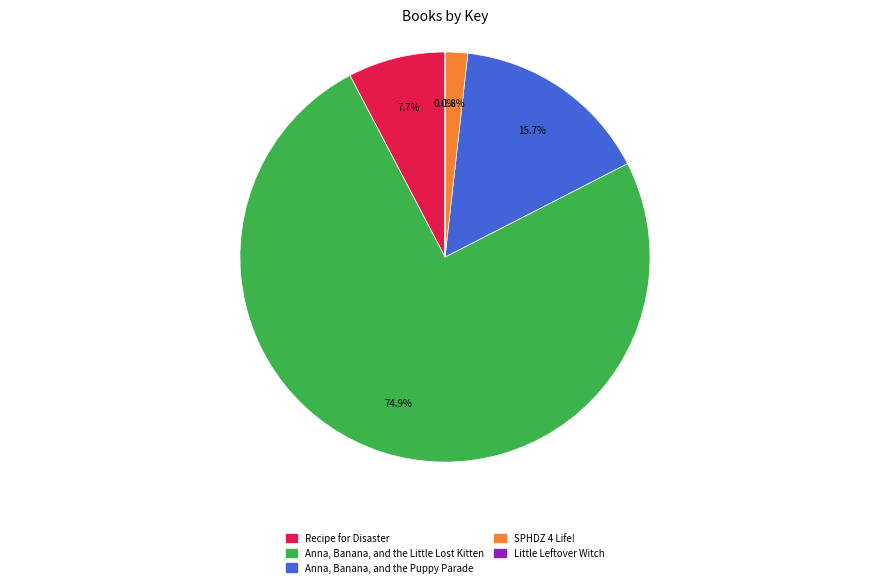

What is the ratio of the value at SPHDZ 4 Life! to the value at Anna, Banana, and the Puppy Parade?

0.1